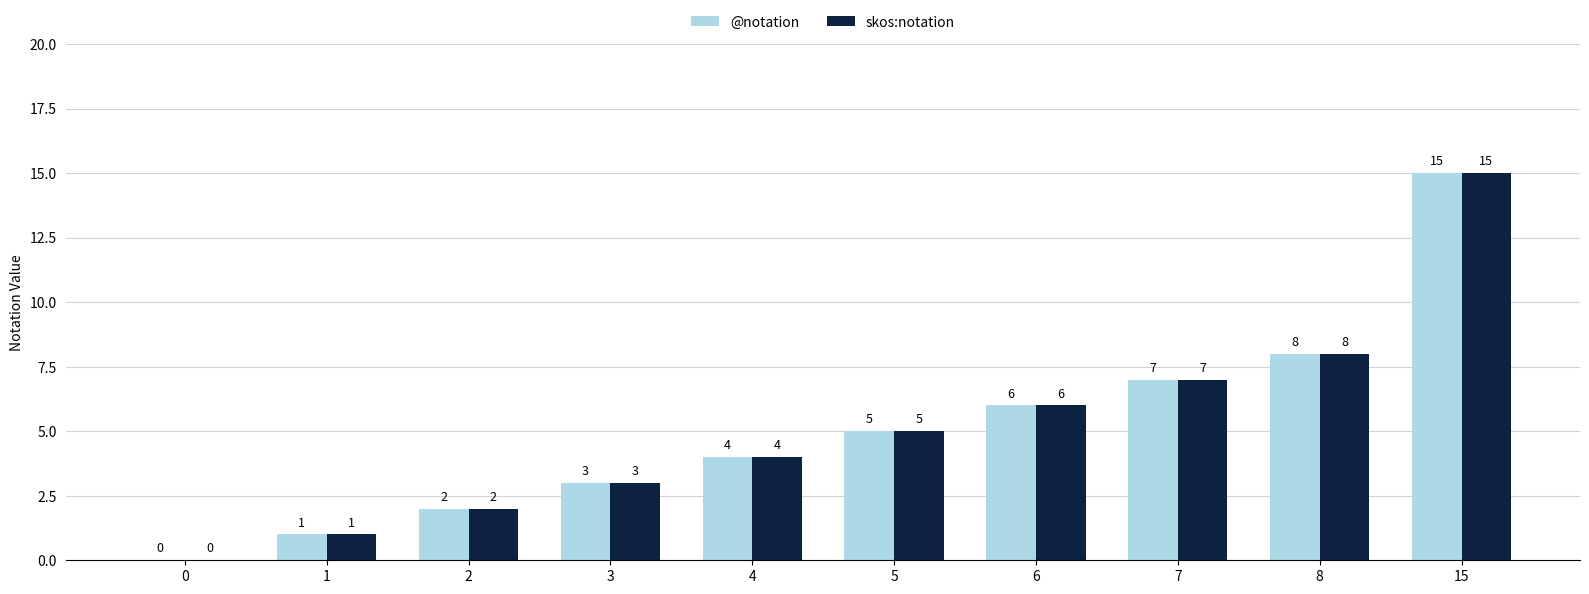

Where is skos:notation nearest to the value 7?

7